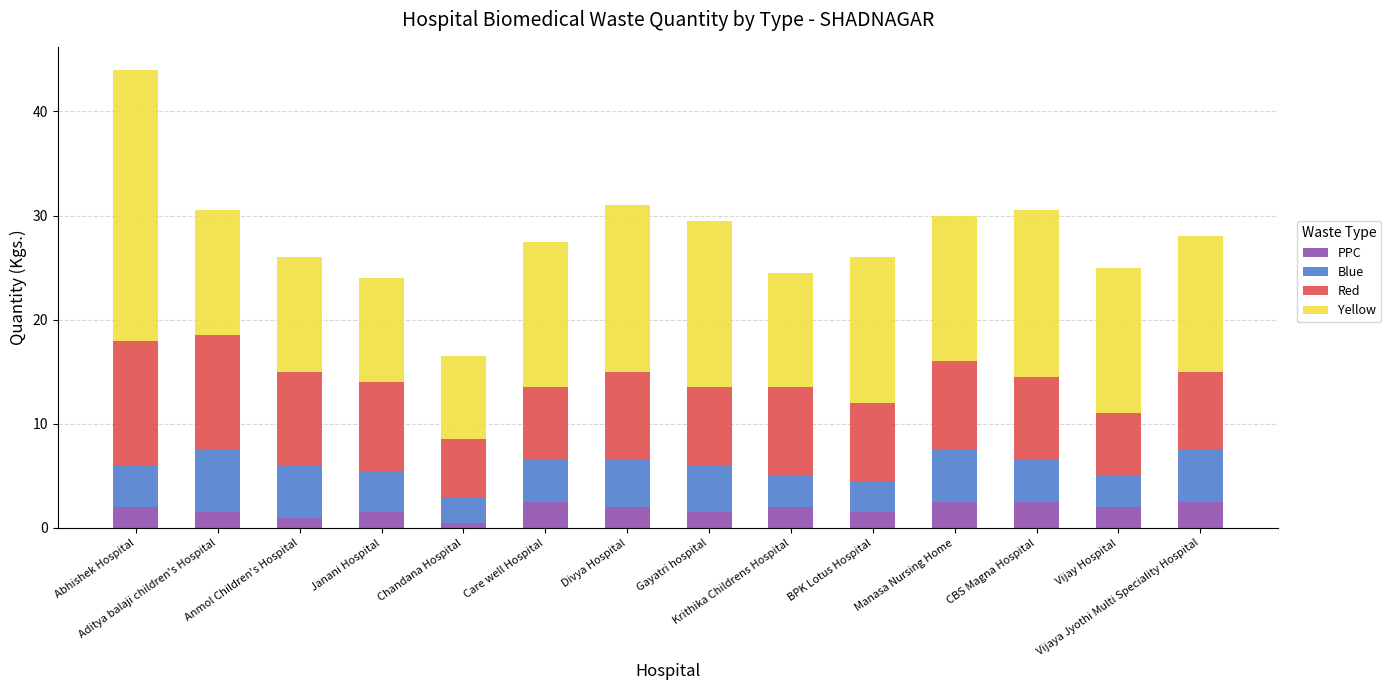

What is the highest value of the PPC series?

2.5